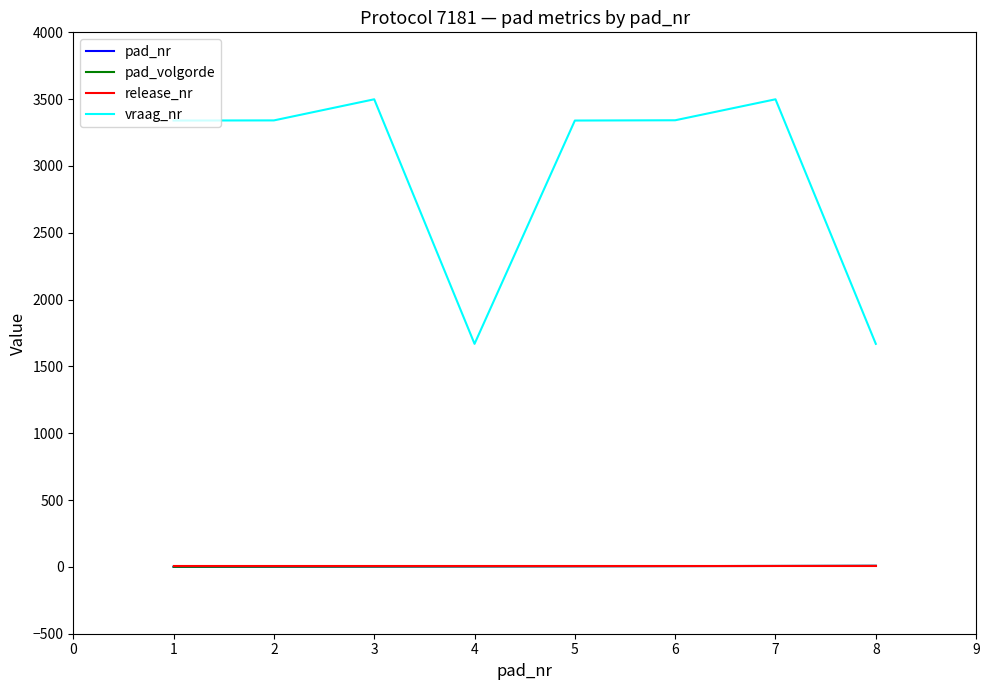

What is the value of the vraag_nr point at the 6th from the left?

3342